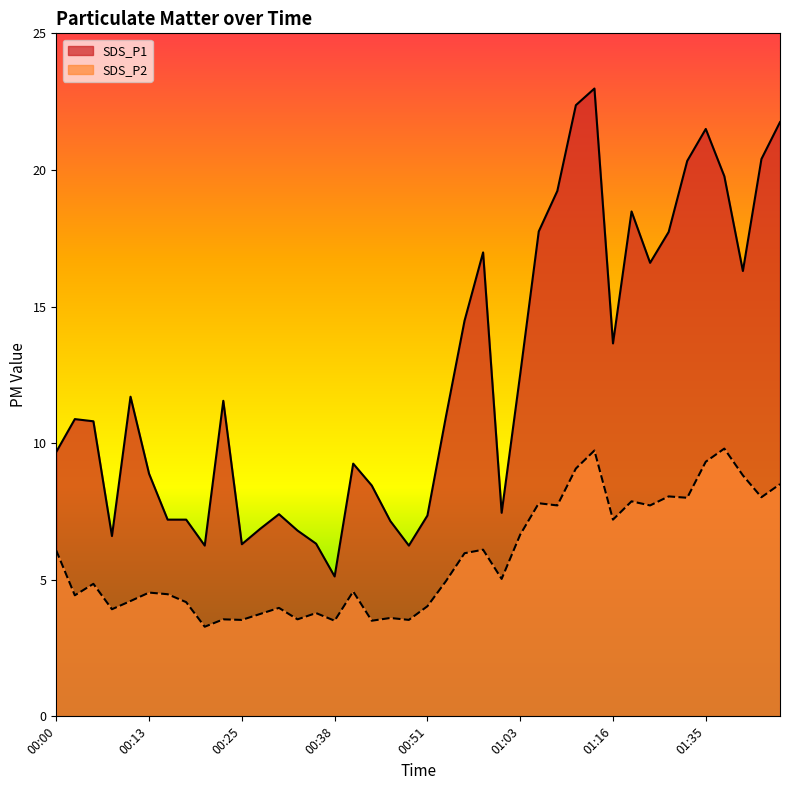

Reading left to right, what are all the values shown in this chart?

SDS_P1: 9.7	10.9	10.8	6.6	11.7	8.9	7.2	7.2	6.2	11.6	6.3	6.9	7.4	6.8	6.3	5.1	9.2	8.4	7.2	6.2	7.3	11.0	14.5	17.0	7.5	12.5	17.8	19.2	22.4	23.0	13.7	18.5	16.6	17.7	20.3	21.5	19.8	16.3	20.4	21.8
SDS_P2: 6.1	4.4	4.8	3.9	4.2	4.5	4.5	4.2	3.3	3.5	3.5	3.8	4.0	3.5	3.8	3.5	4.6	3.5	3.6	3.5	4.0	5.0	6.0	6.1	5.0	6.7	7.8	7.7	9.1	9.7	7.2	7.9	7.7	8.1	8.0	9.3	9.8	8.8	8.0	8.5